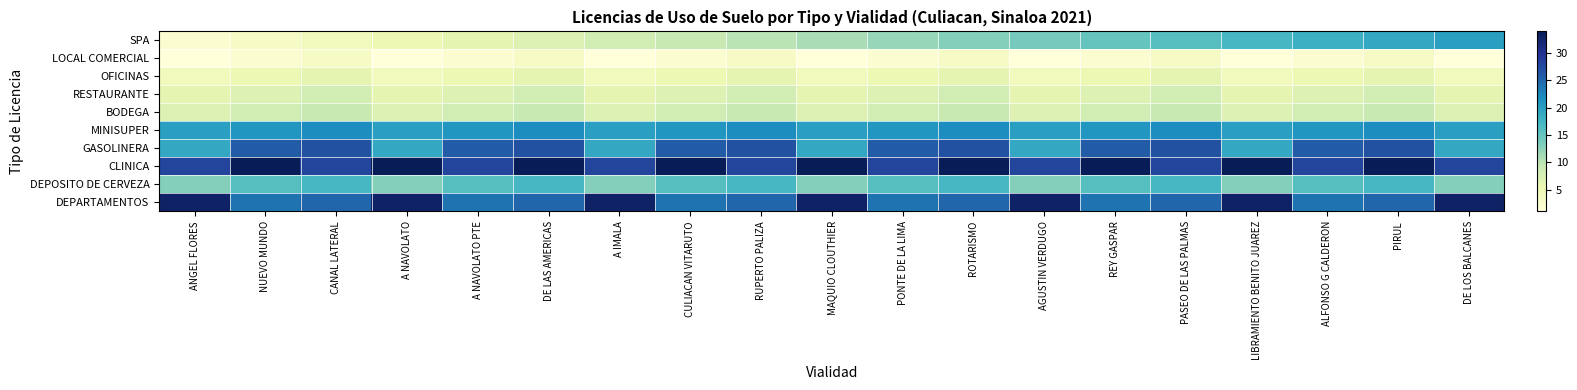

What is the spread (max minus min) of values at PIRUL?

31